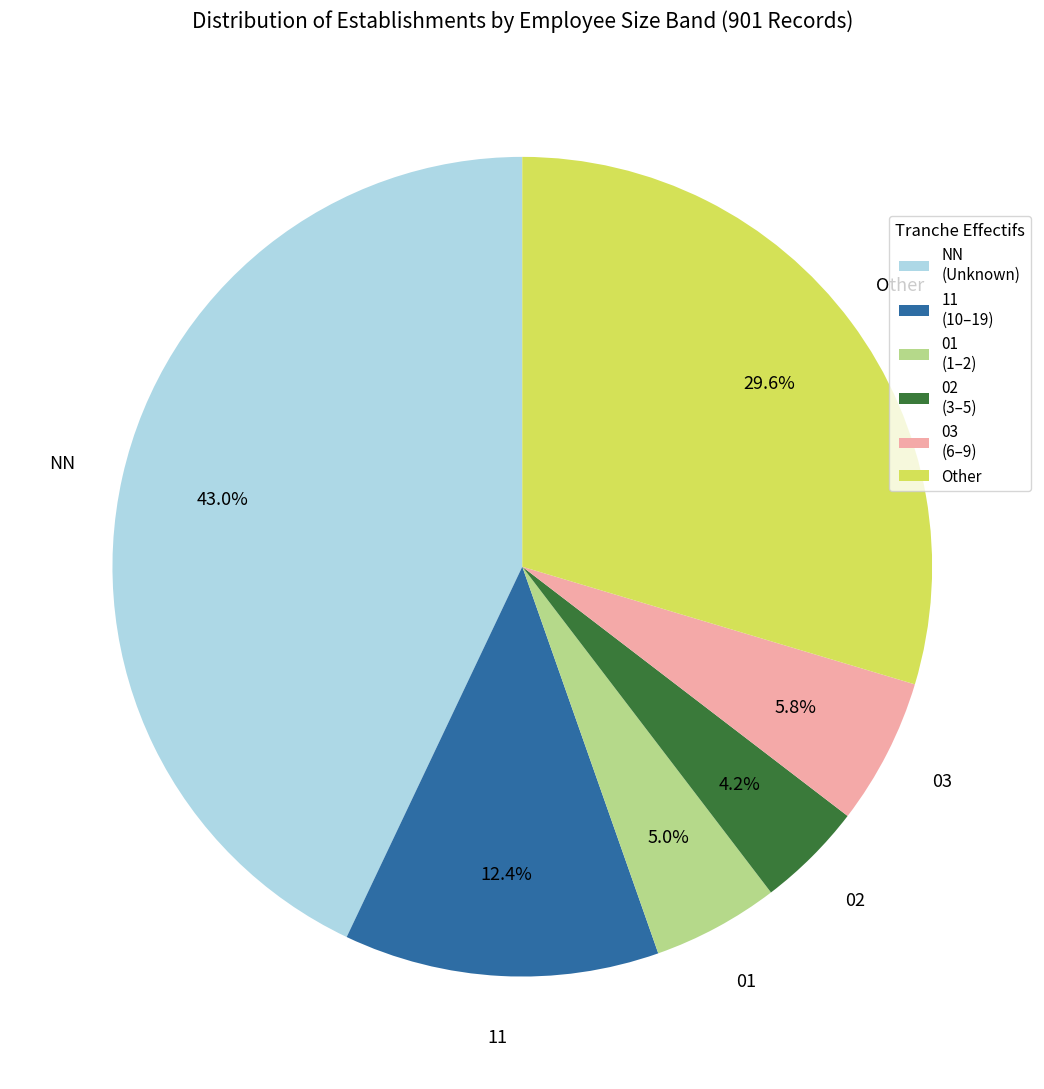

True or false: 03 accounts for 6% of the total.

True